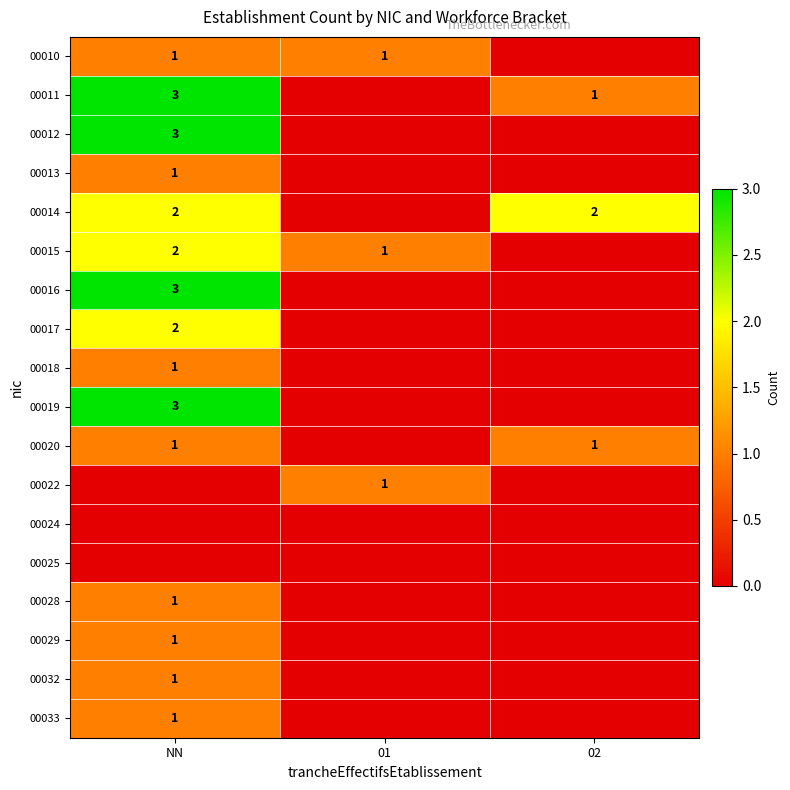

True or false: 00029 has a value of 0 at NN.

False